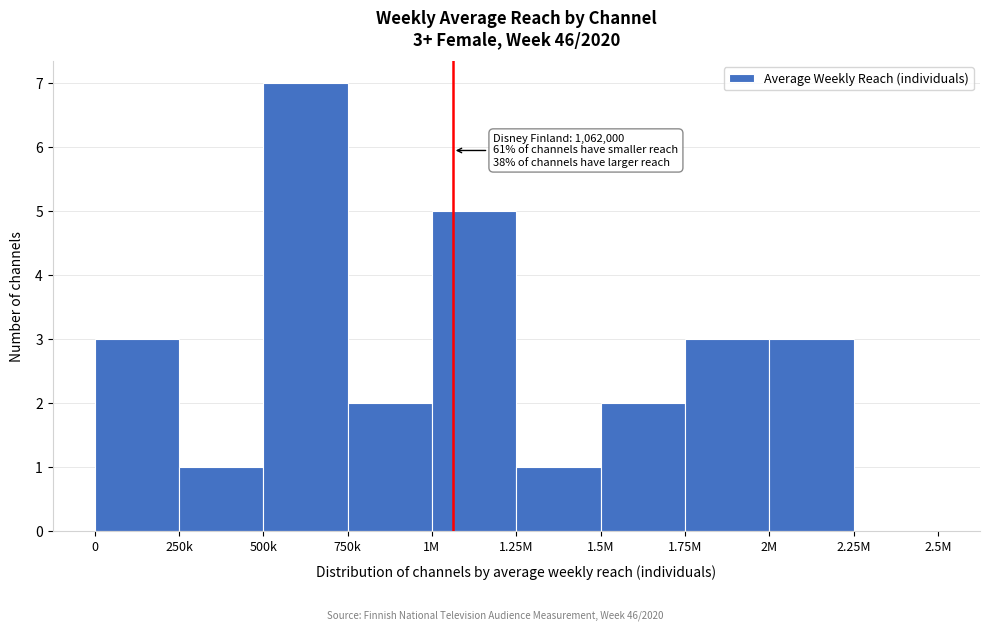

Reading right to left, what are all the values shown in this chart?

2.25M=0	2M=3	1.75M=3	1.5M=2	1.25M=1	1M=5	750k=2	500k=7	250k=1	0=3